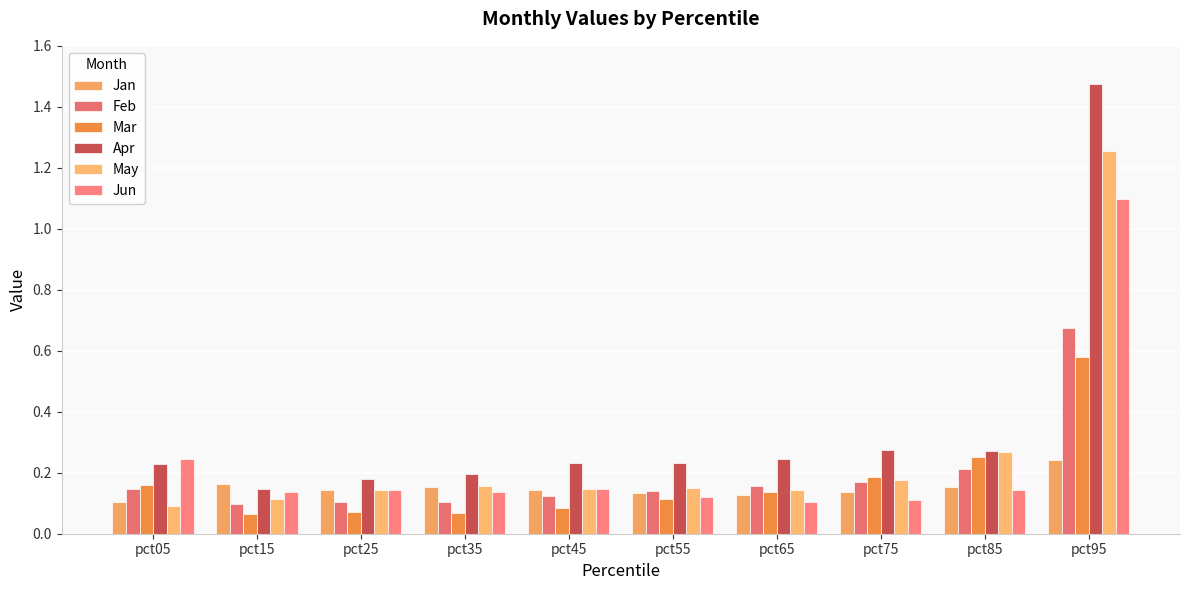

Which category has the lowest value across all series?

pct15